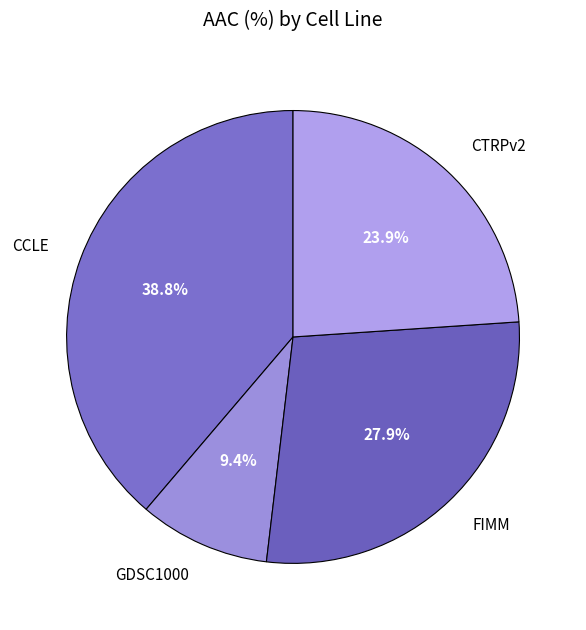

Is there a majority slice in this chart?

No